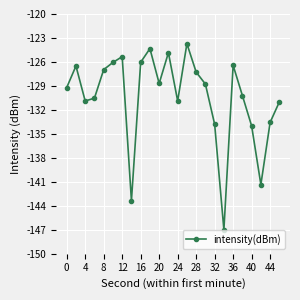

True or false: there are more than 1 points higher than both neighbors.

True